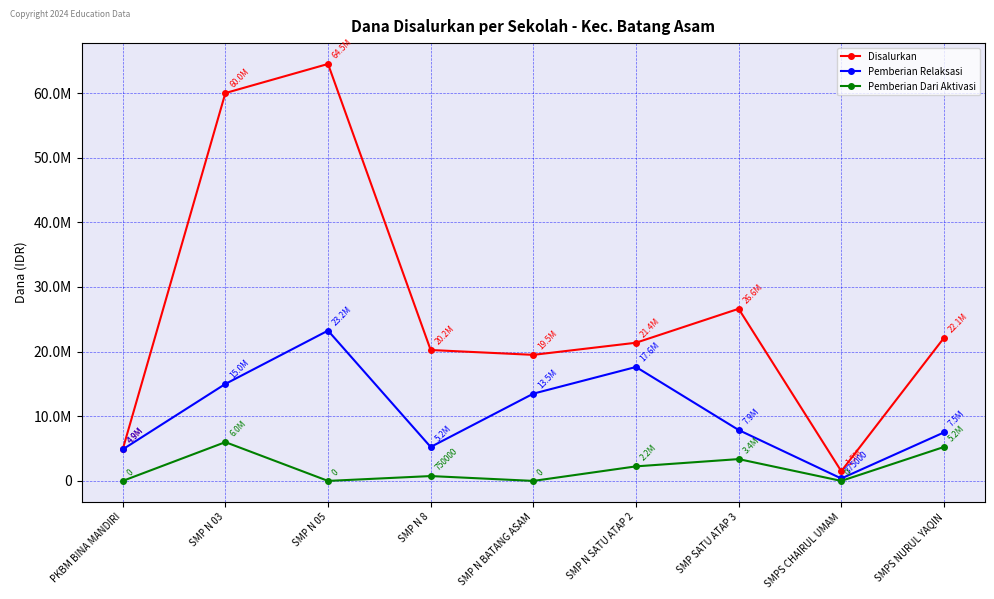

Does the chart have visible grid lines?

Yes